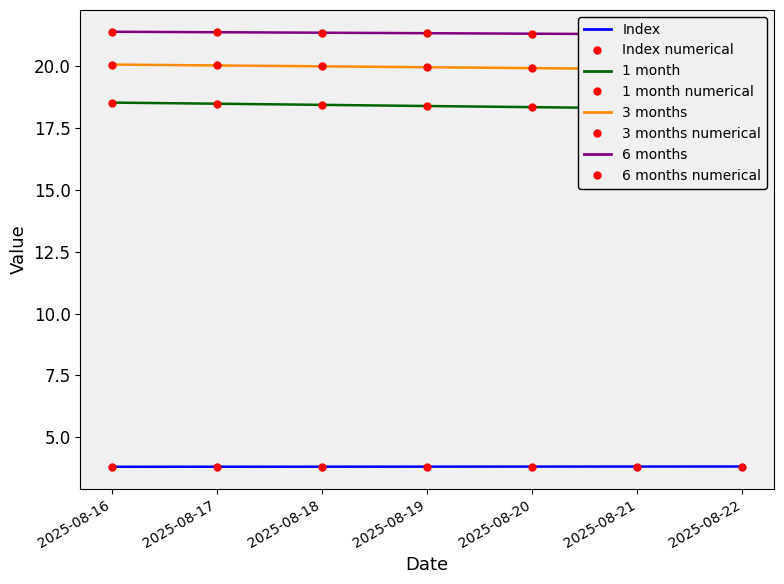

List the series in order of their peak value, lowest first.

Index, 1 month, 3 months, 6 months